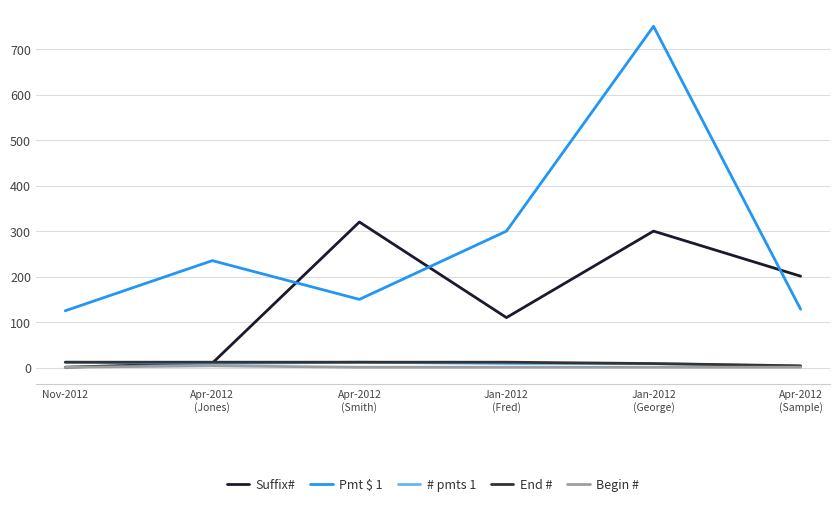

True or false: Suffix# and Begin # cross at least once.

False